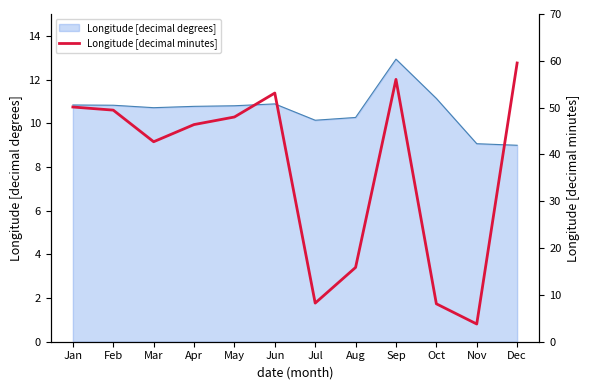

The Longitude [decimal degrees] series shows 10.9 at Jun. True or false?

True